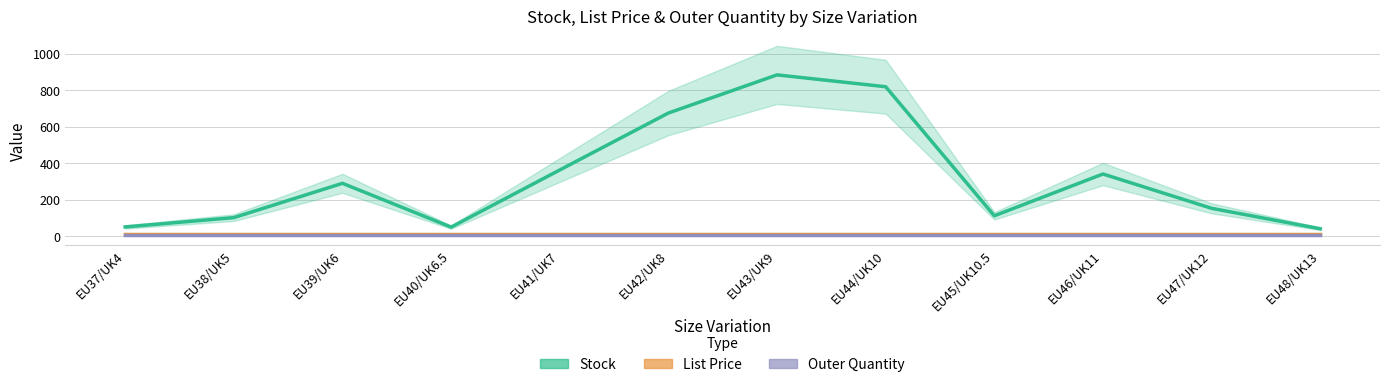

What is the approximate value of List Price at EU46/UK11?

11.9